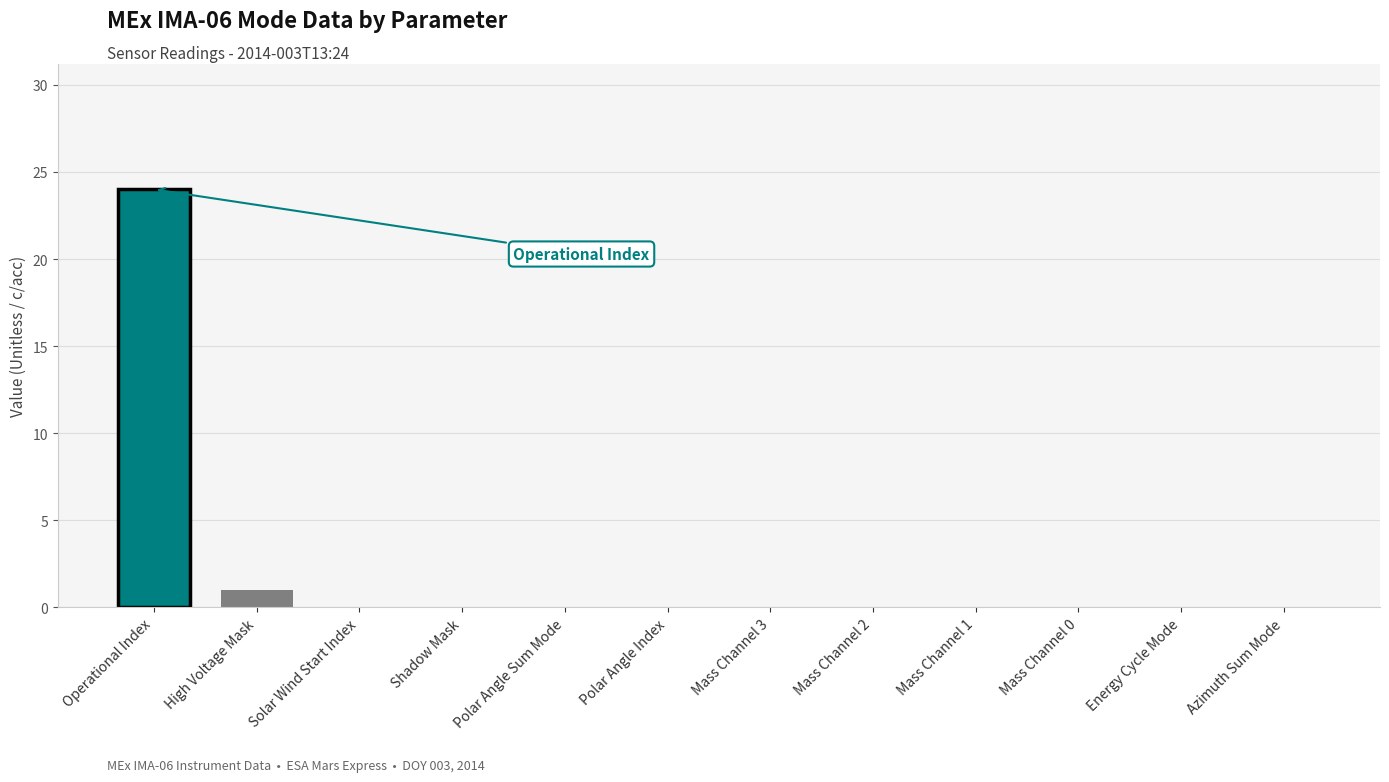

Reading right to left, extract all data points from this chart.

Azimuth Sum Mode=0	Energy Cycle Mode=0	Mass Channel 0=0	Mass Channel 1=0	Mass Channel 2=0	Mass Channel 3=0	Polar Angle Index=0	Polar Angle Sum Mode=0	Shadow Mask=0	Solar Wind Start Index=0	High Voltage Mask=1	Operational Index=24